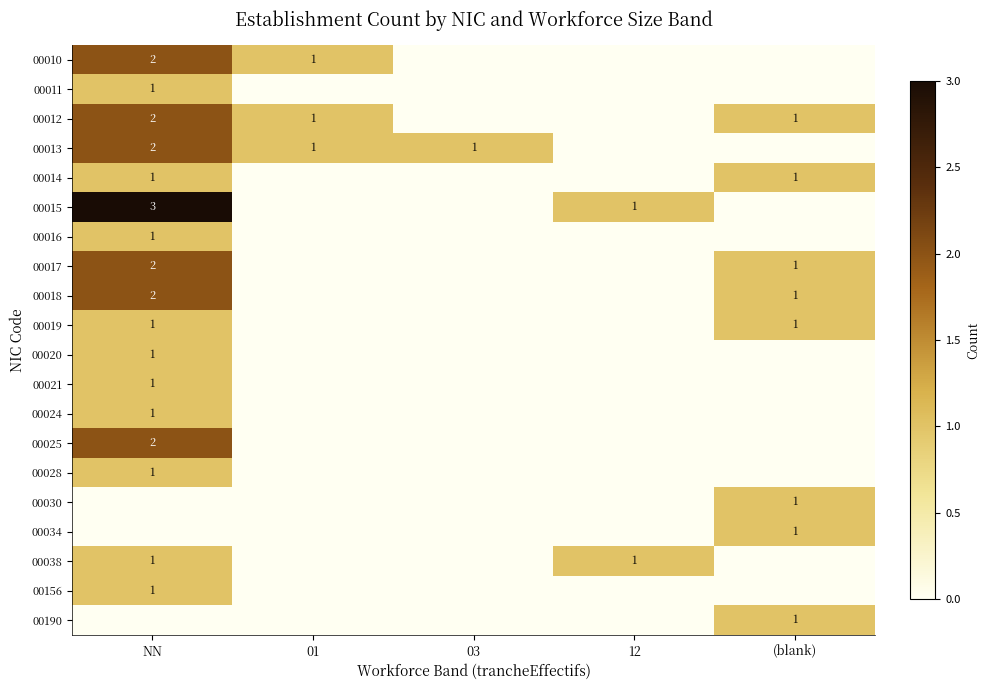

What is the difference between the highest and lowest values at NN?

3